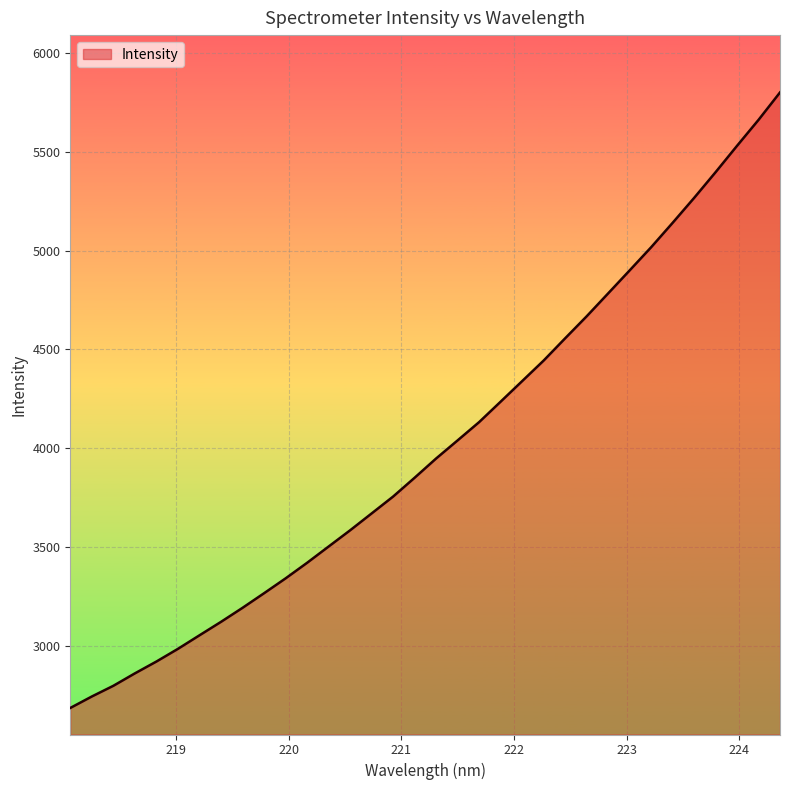

True or false: the data has more than 0 interior local peaks.

False